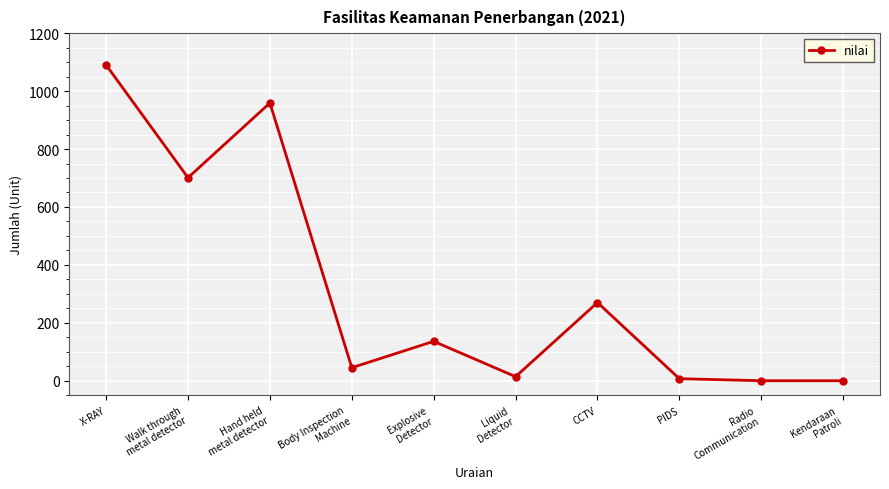

Reading right to left, transcribe all the data shown in this chart.

0	0	7	270	14	136	45	959	701	1090